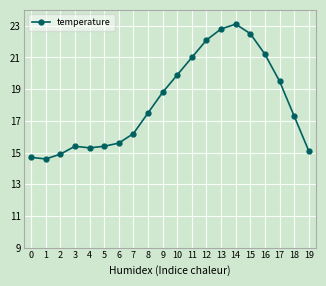

What is the sum of all values?

362.9